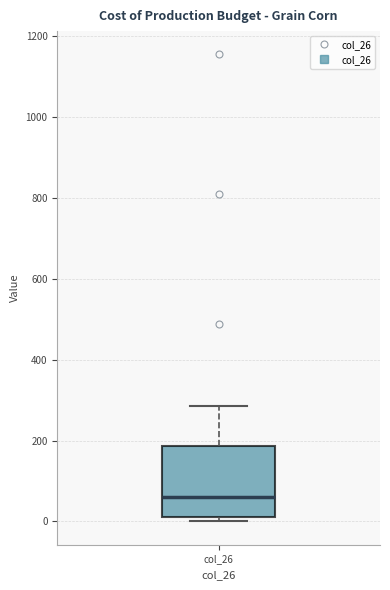

Transcribe this box plot: give where the median line is, the range the box spans, and where the two whiskers end, as read against the y-axis. The values are not printed on the chart, so give them approximately, as read against the axis.

median 60, box 20 to 180, whiskers 0 to 280